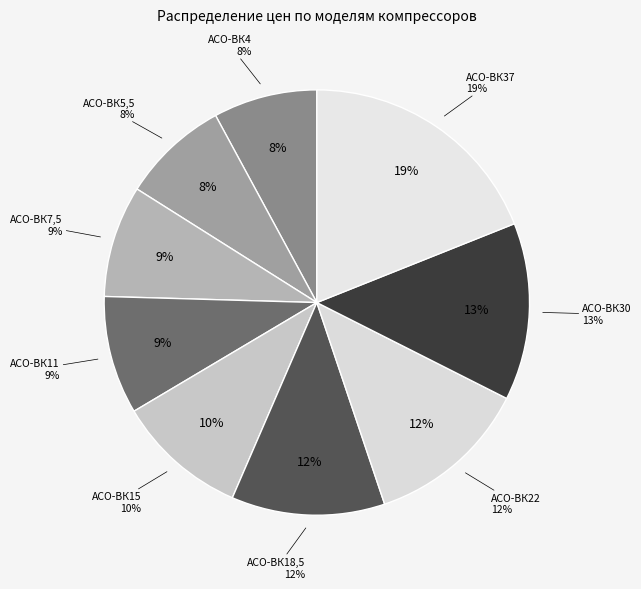

Combined, do АСО-ВК15 and АСО-ВК37 account for over 50%?

No